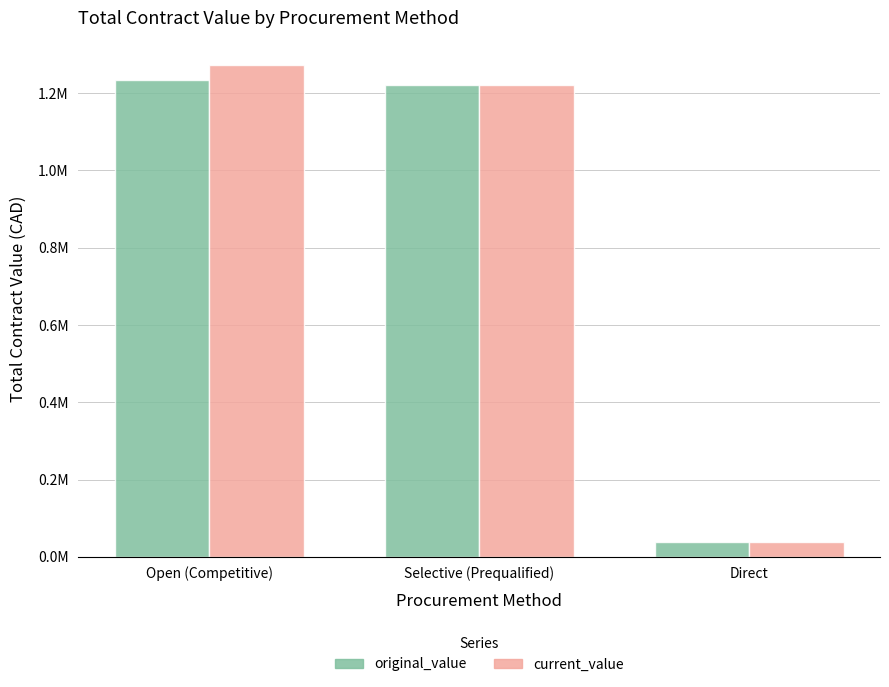

What is the sum of the original_value values at Selective (Prequalified) and Open (Competitive)?

2455752.7